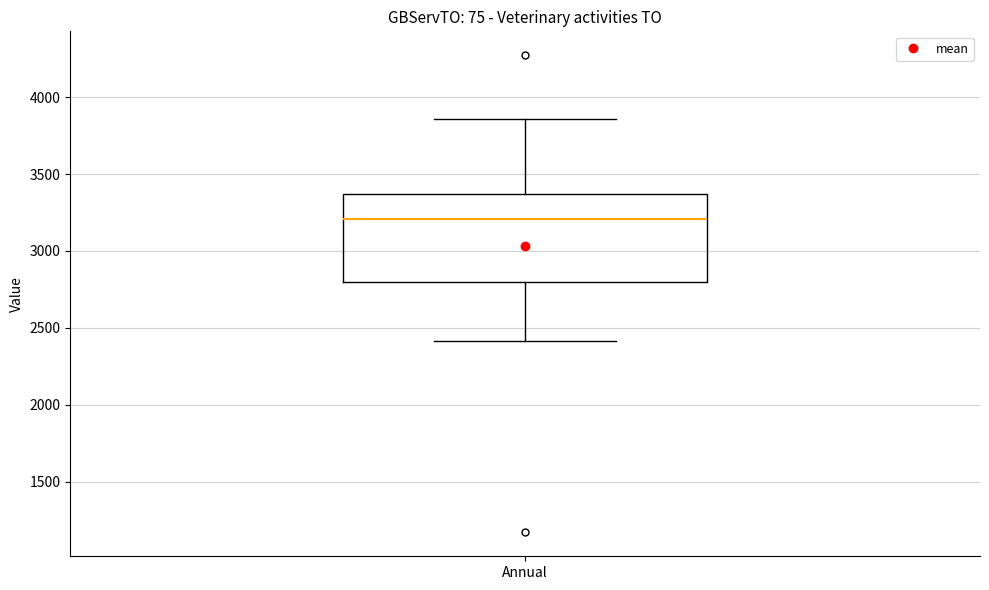

Where is the upper edge of the box for Annual on the y-axis? The values are not printed on the chart, so give them approximately, as read against the axis.

3350